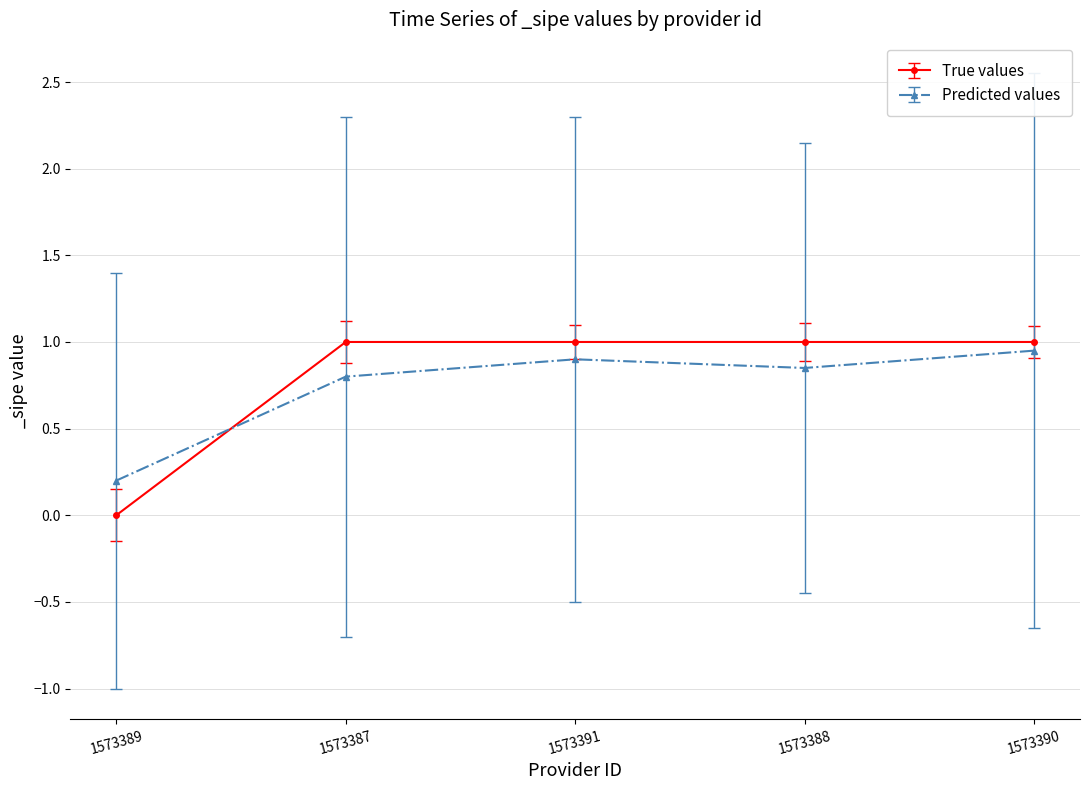

Which series changed the most between 1573389 and 1573388?

True values